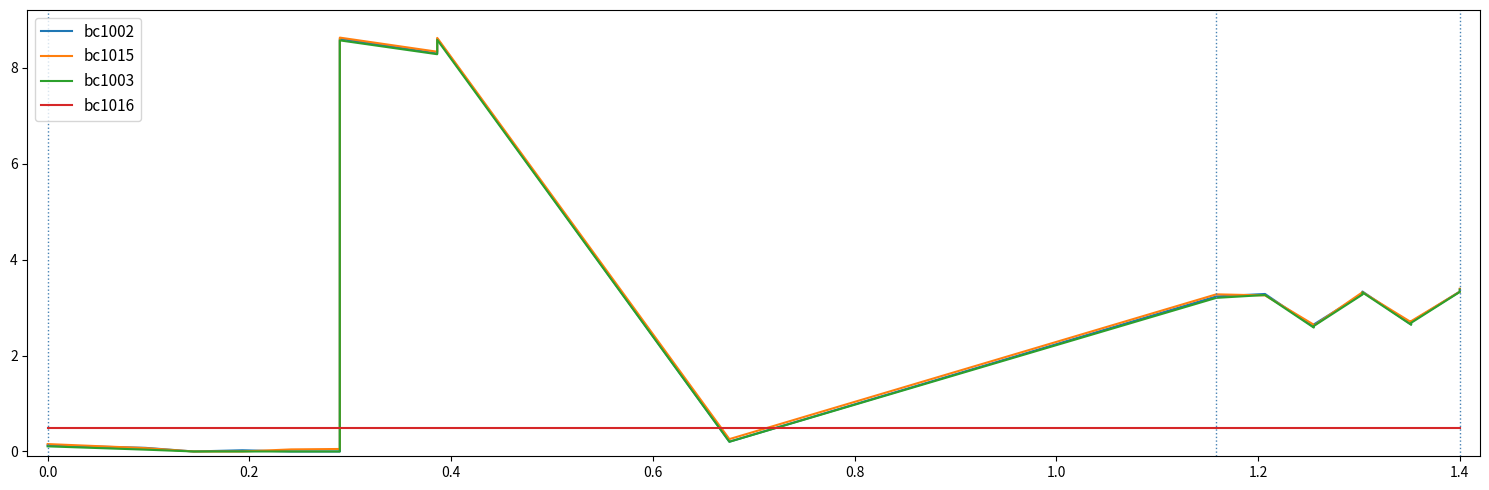

Which series has the largest total across all categories?

bc1015